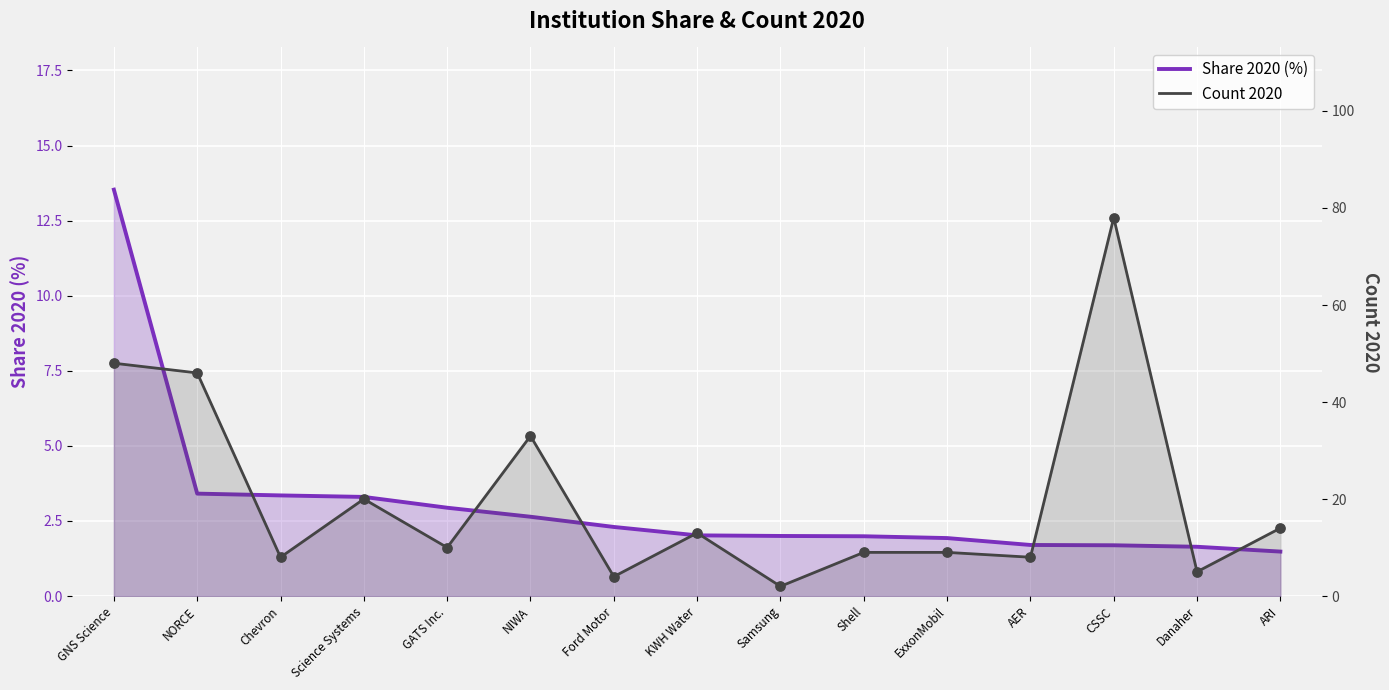

Which series has the widest spread of Y values?

Count 2020